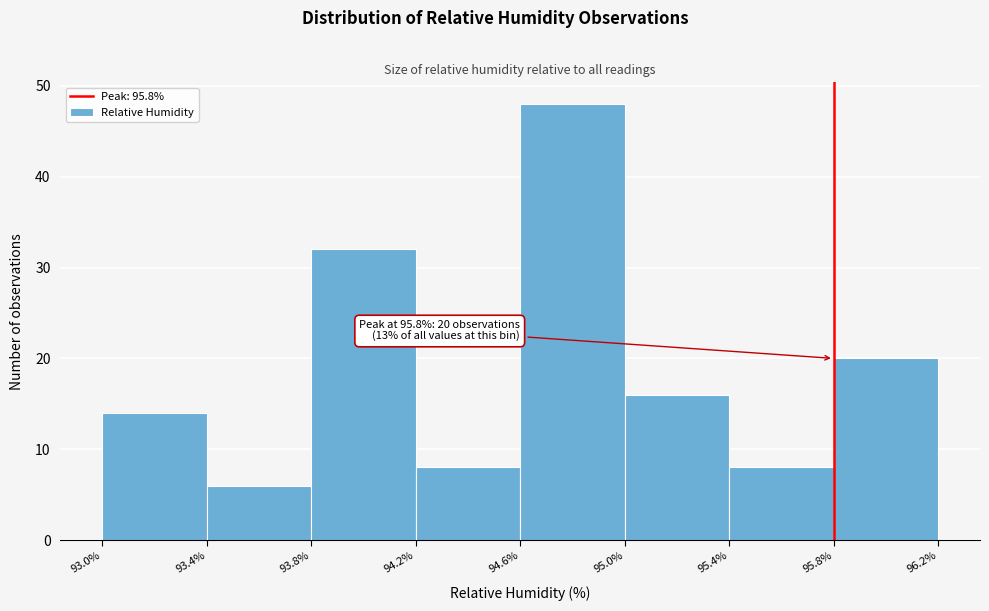

Over which range of the x-axis is the bar tallest?

94.6% to 95.0%